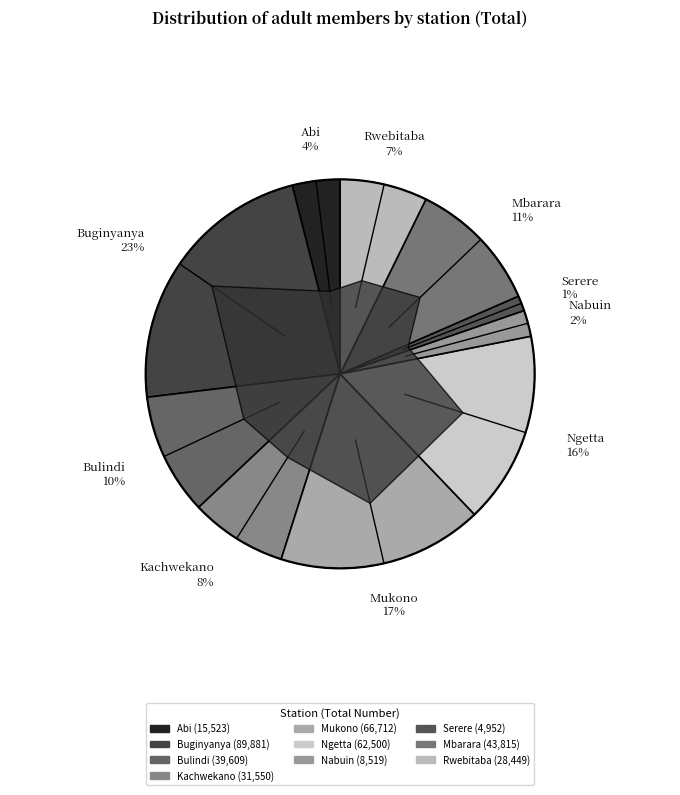

How many segments does this pie chart have?

10